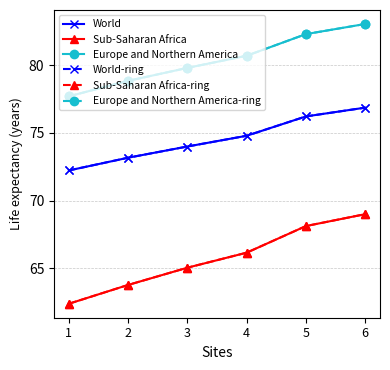

Which category has the highest value in the Europe and Northern America-ring series?

6